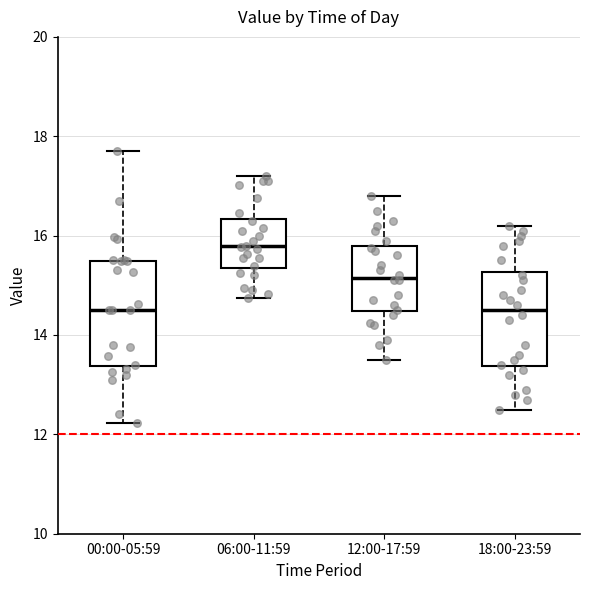

Where does the upper whisker of the box for 18:00-23:59 end on the y-axis? The values are not printed on the chart, so give them approximately, as read against the axis.

16.2